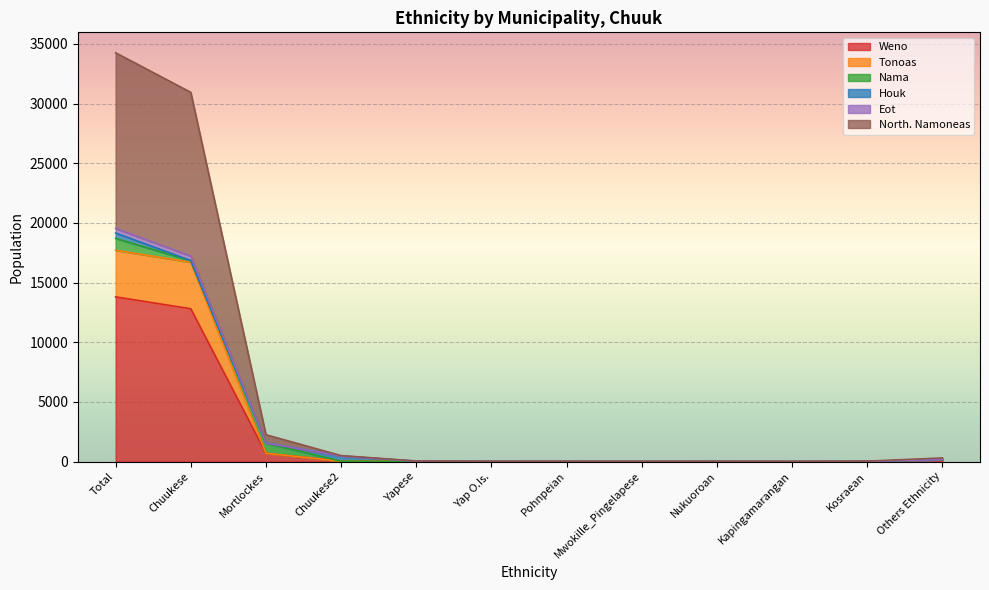

True or false: Tonoas and North. Namoneas cross at least once.

False